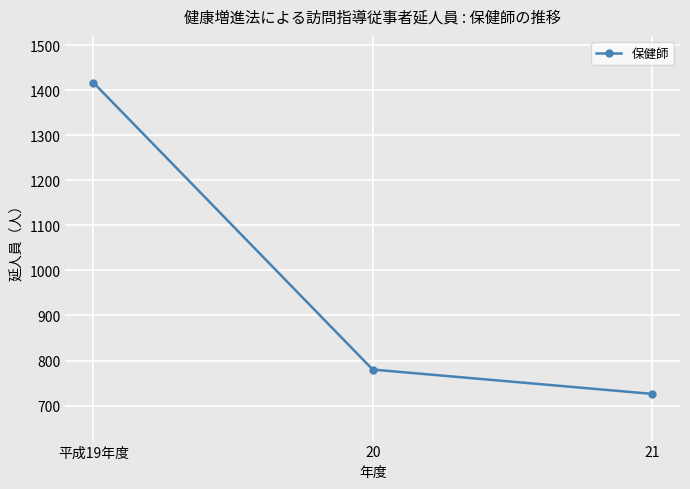

True or false: the data shows 780 at 20.

True